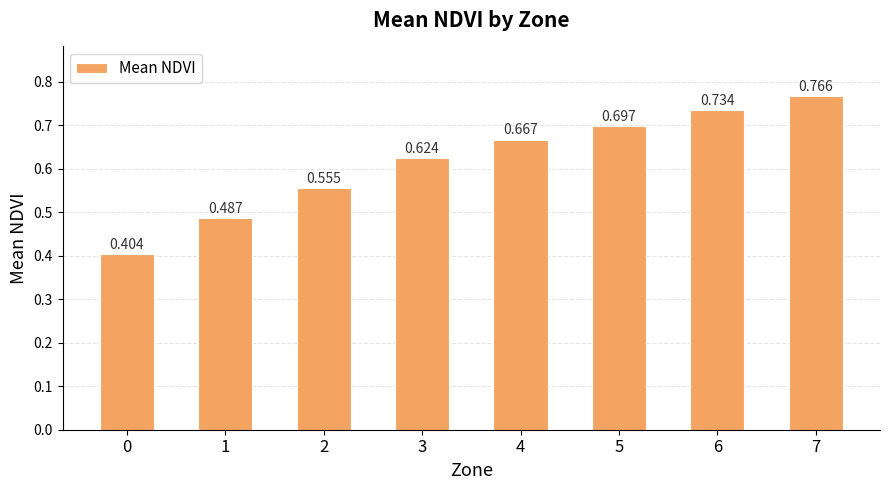

Does the chart contain any negative values?

No